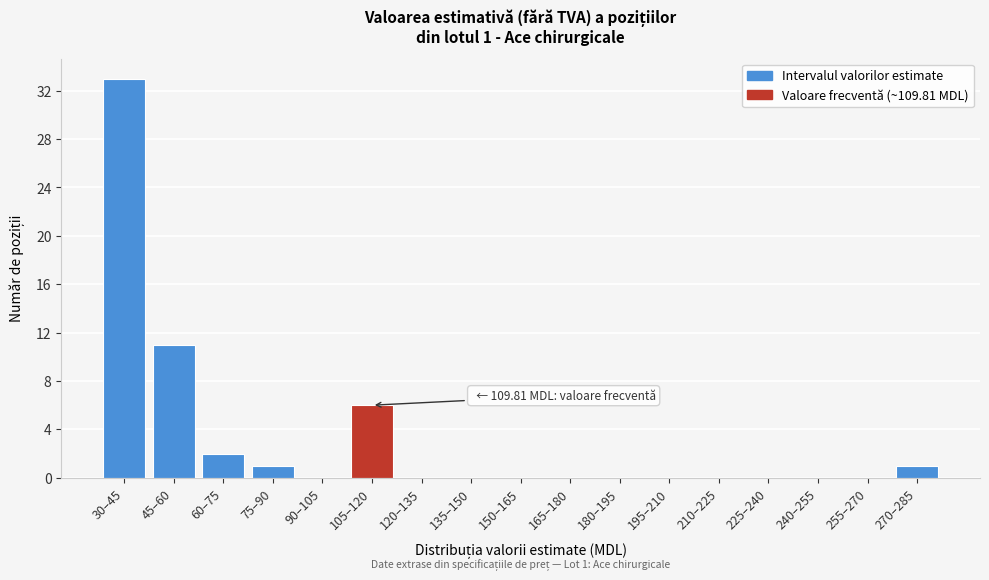

Reading left to right, extract all data points from this chart.

30–45=33	45–60=11	60–75=2	75–90=1	90–105=0	105–120=6	120–135=0	135–150=0	150–165=0	165–180=0	180–195=0	195–210=0	210–225=0	225–240=0	240–255=0	255–270=0	270–285=1